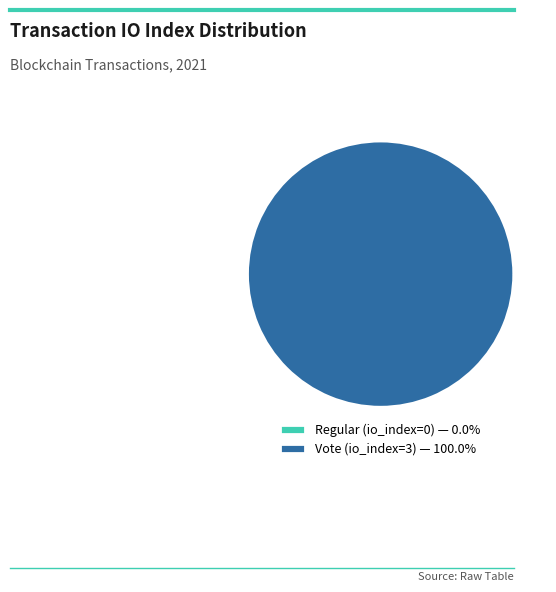

Count the number of slices in the pie.

2